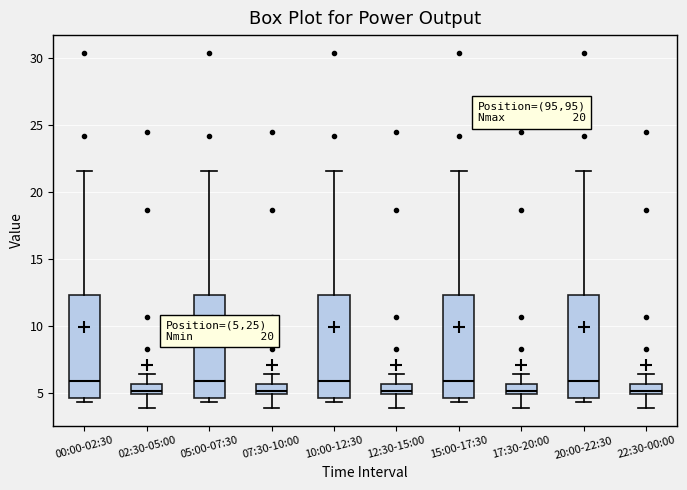

Where is the lower edge of the box for 22:30-00:00 on the y-axis? The values are not printed on the chart, so give them approximately, as read against the axis.

5.0